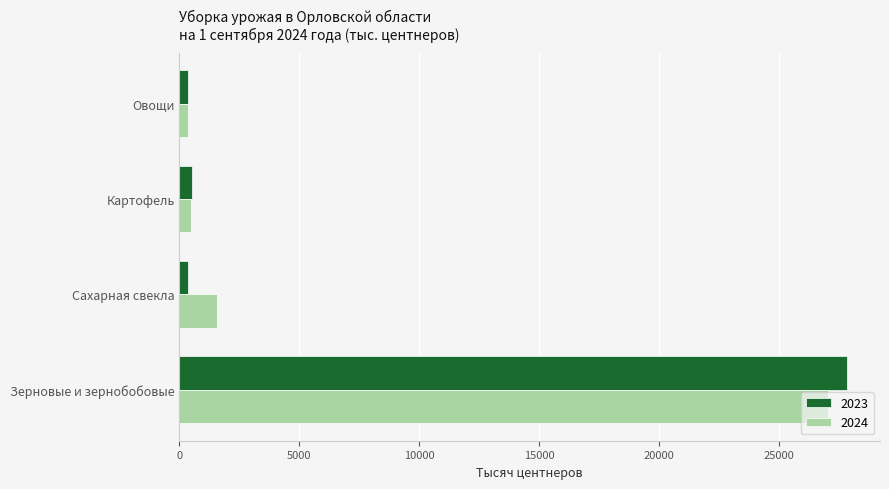

Is it true that 2024 equals 1553.3 at Сахарная свекла?

True